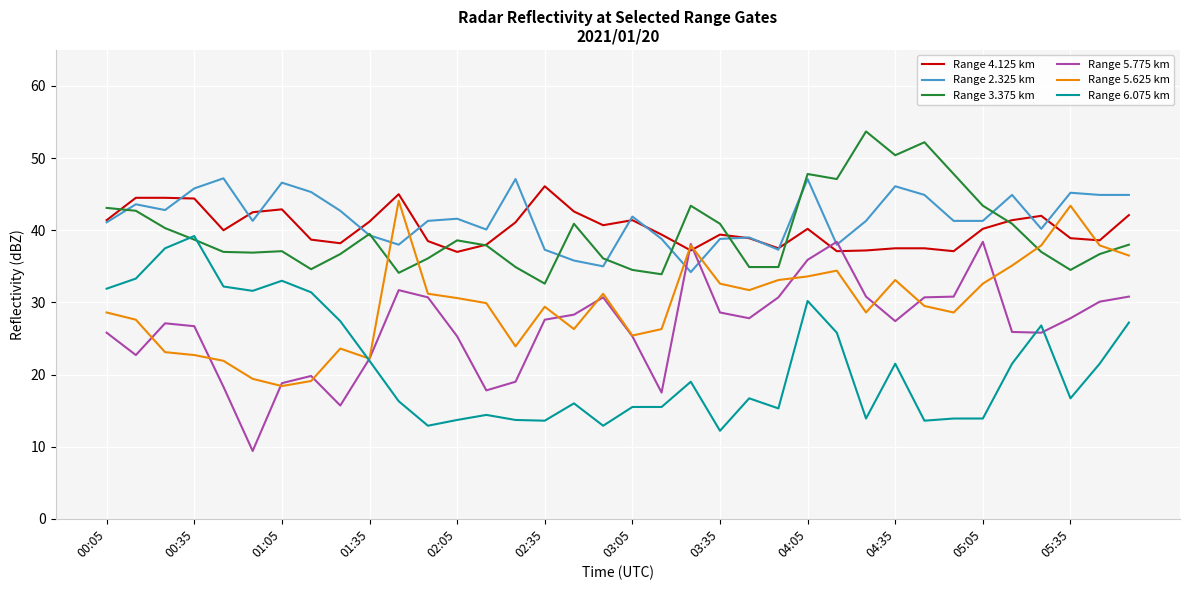

How many lines are shown in the chart?

6